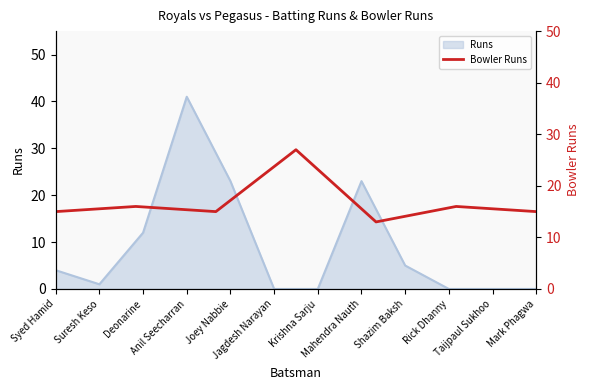

What is the maximum value for Runs?

41